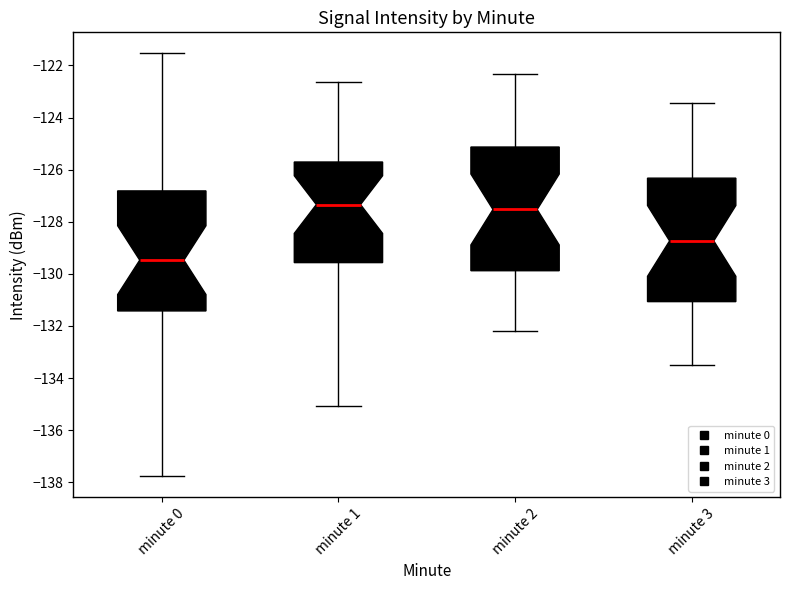

Where does the median line of the box for minute 0 sit on the y-axis? The values are not printed on the chart, so give them approximately, as read against the axis.

-129.4